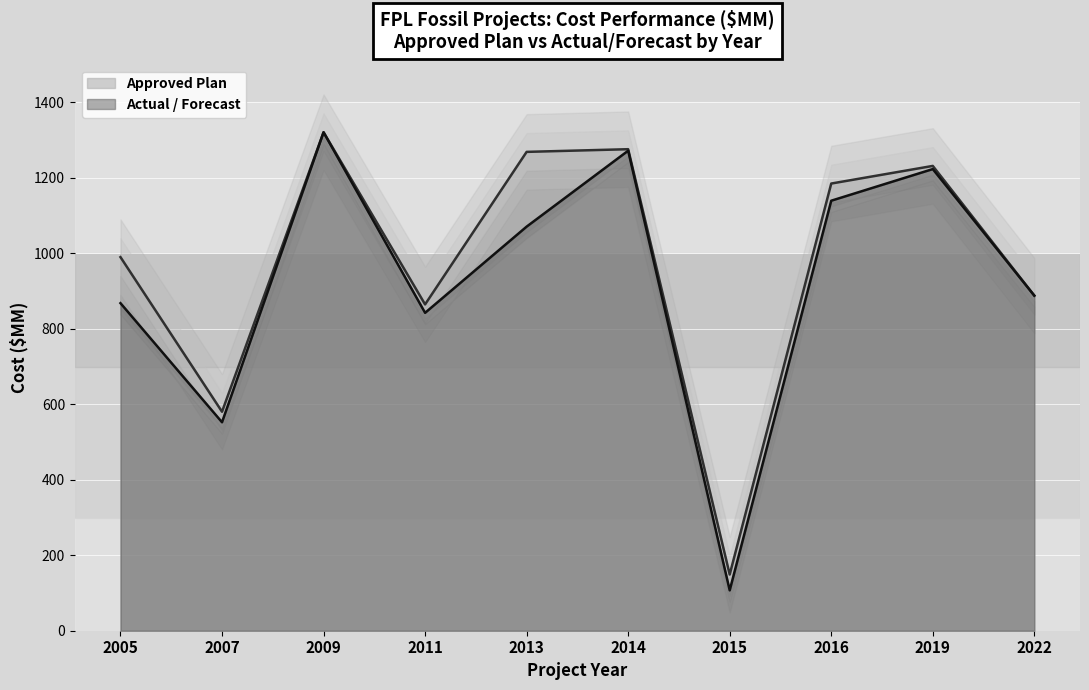

What is the greatest value displayed?

1321.0